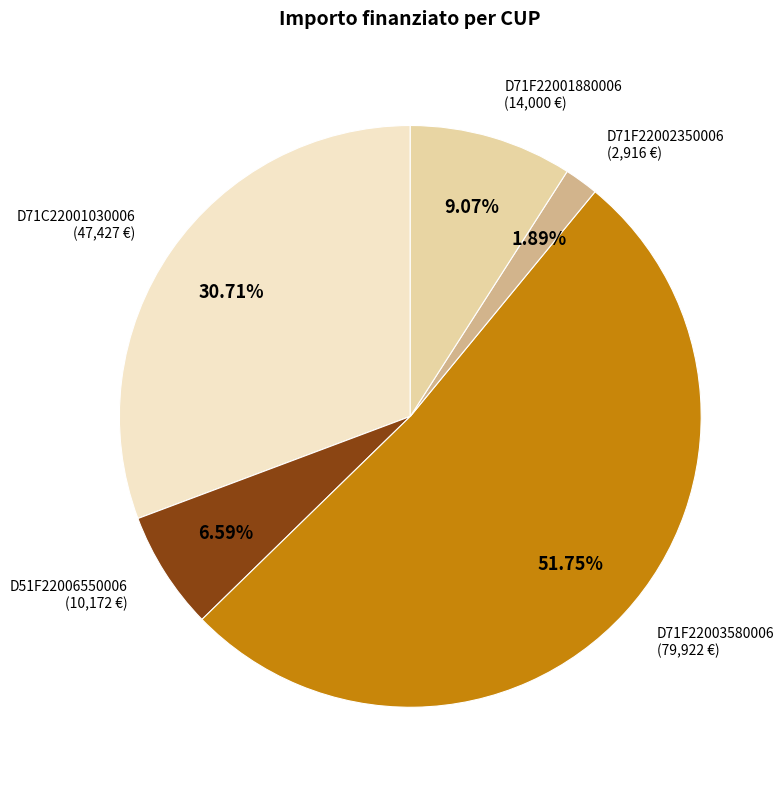

To the nearest percent, what percentage of the pie is D51F22006550006?

7%